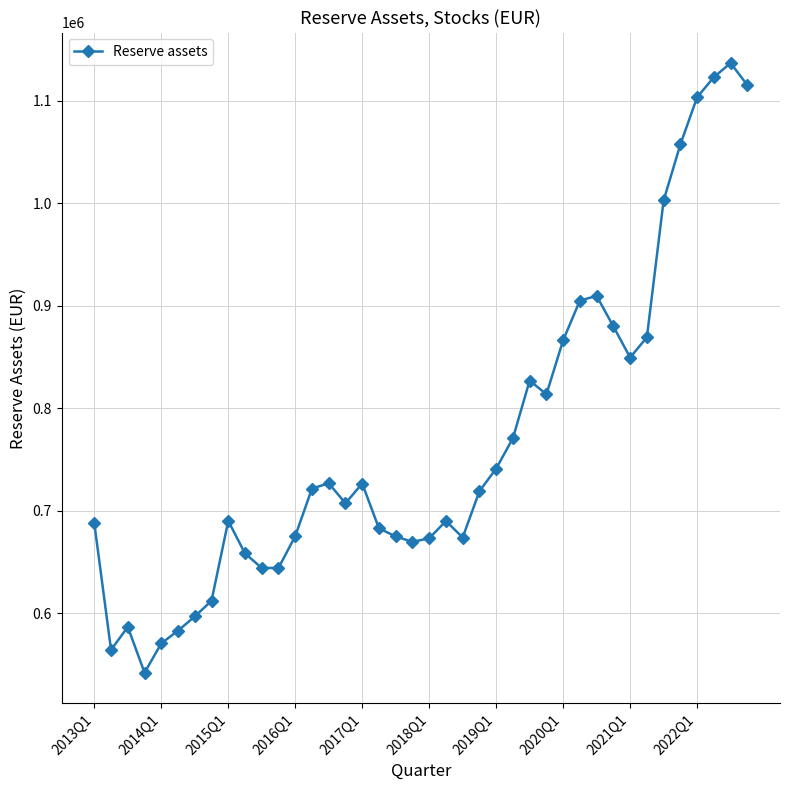

What is the value of the 40th point from the left?

1115030.8